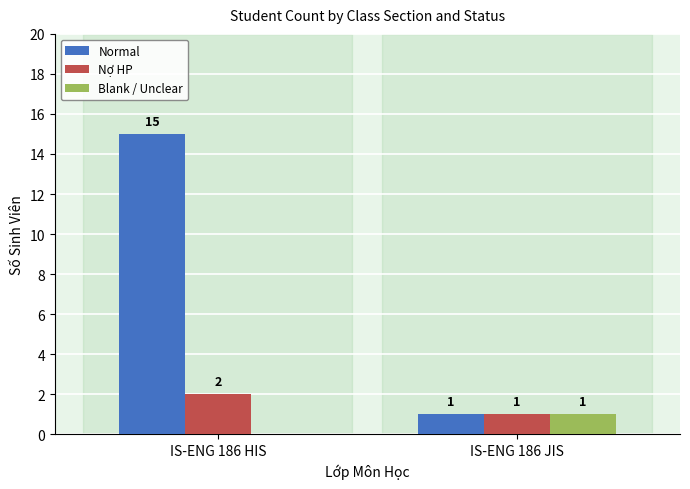

What are all the series names shown in the legend?

Normal, Nợ HP, Blank / Unclear